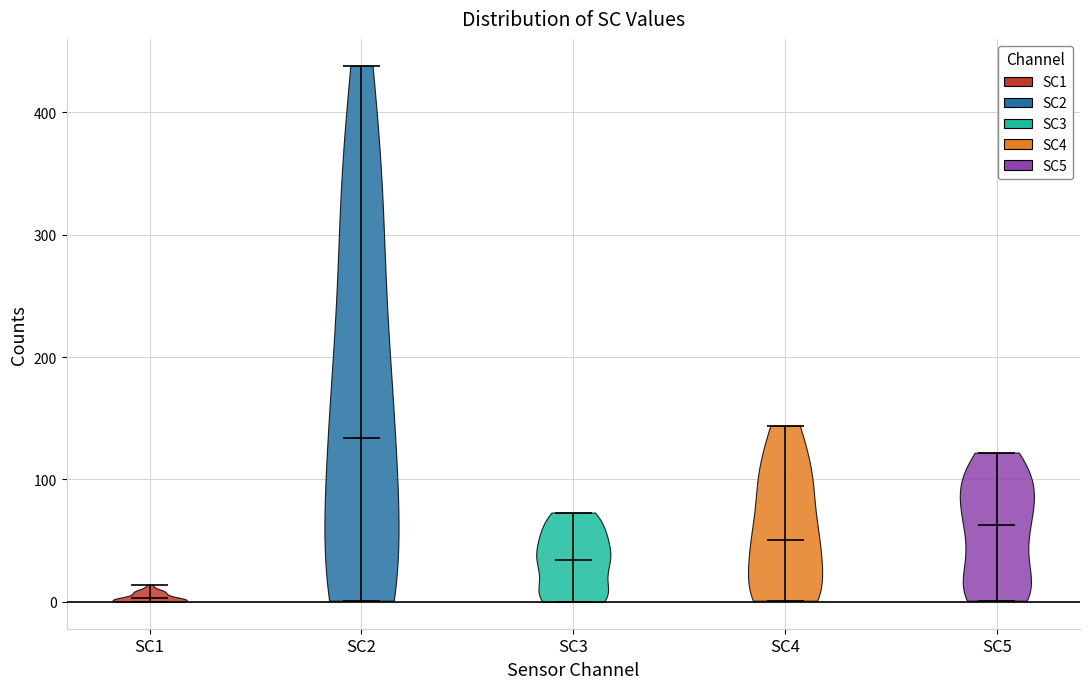

Reading left to right, read every violin against the y-axis: where its median line is, and the lowest and highest points it reaches. The values are not printed on the chart, so give them approximately, as read against the axis.

SC1: median line 0, lowest point 0, highest point 10
SC2: median line 130, lowest point 0, highest point 440
SC3: median line 30, lowest point 0, highest point 70
SC4: median line 50, lowest point 0, highest point 140
SC5: median line 60, lowest point 0, highest point 120